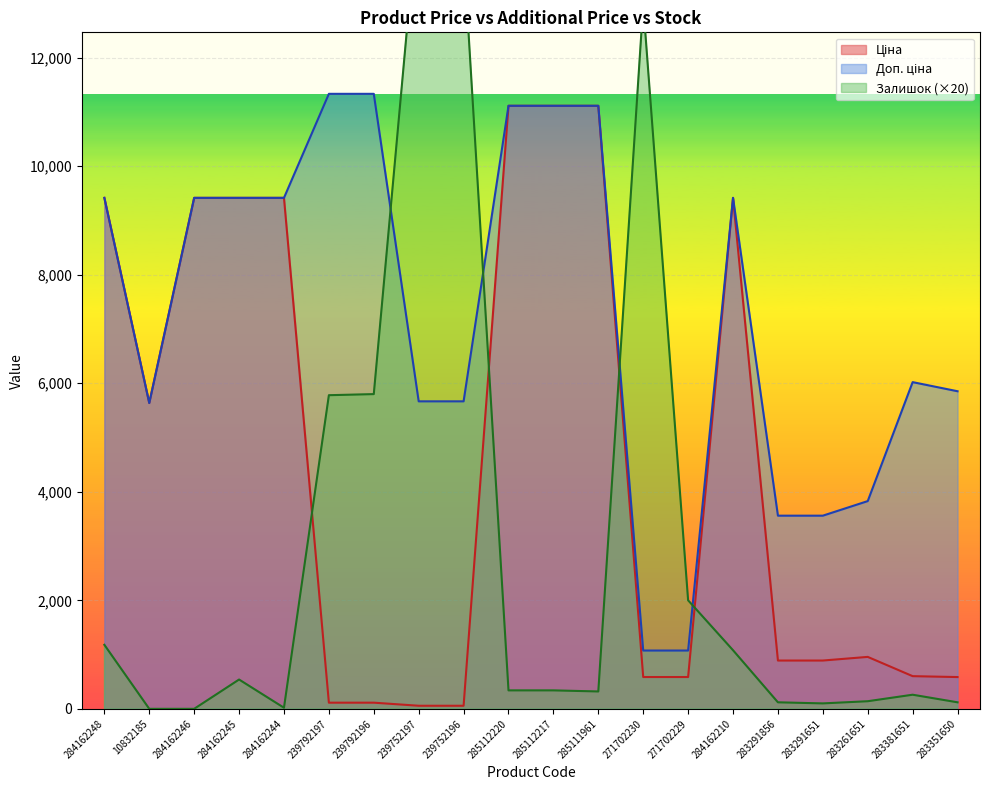

Between 284162245 and 284162210, which series saw the biggest shift?

Залишок